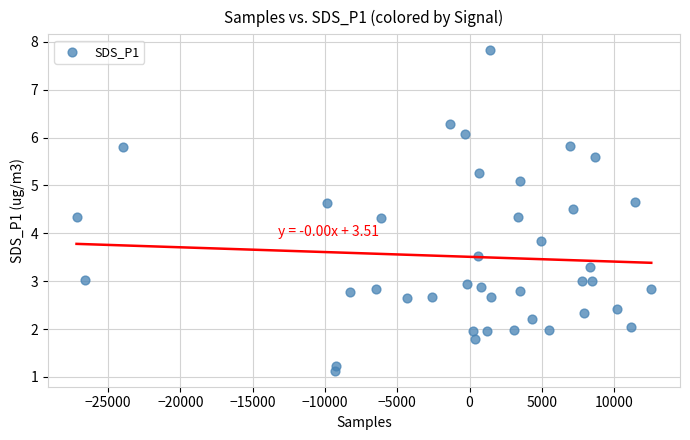

What Y value in the scatter plot is closest to 4?

3.8